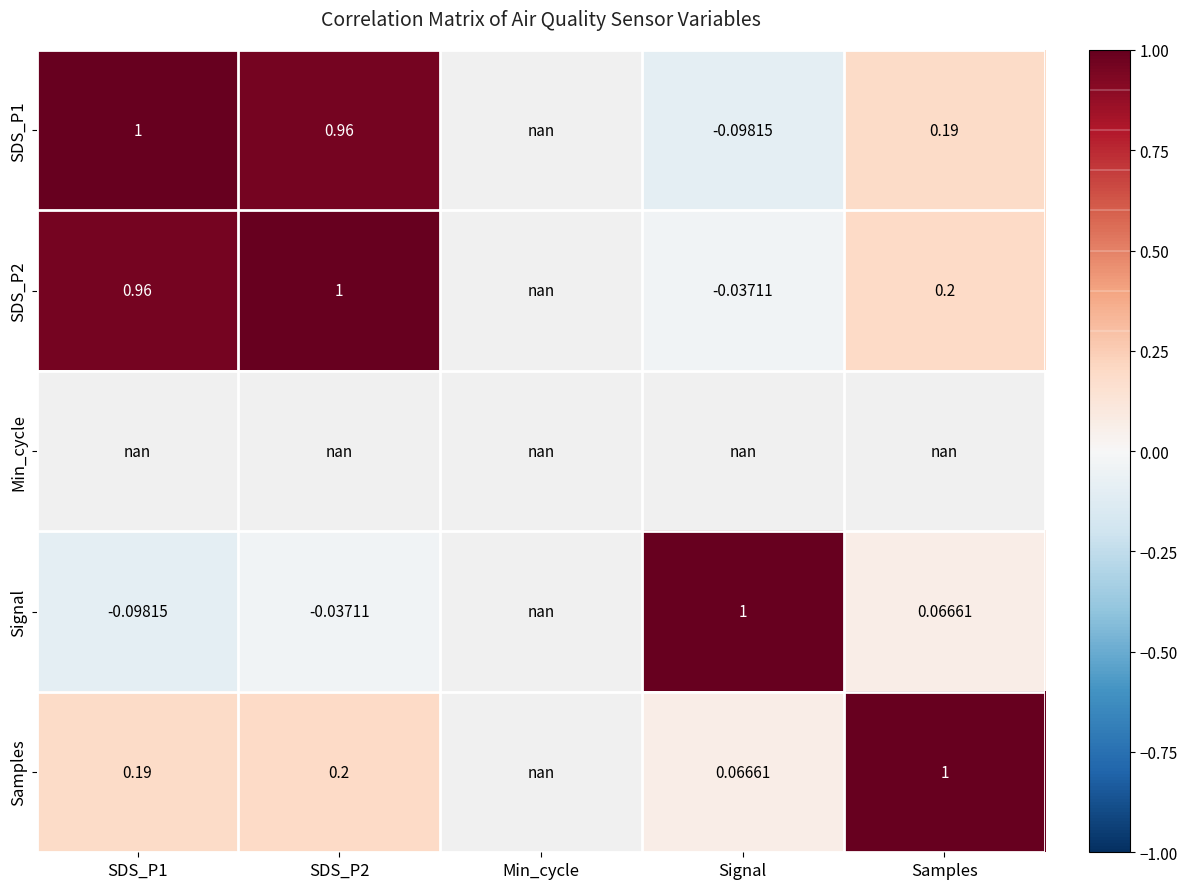

Is the value of Signal at Samples greater than the value of Samples at Samples?

No